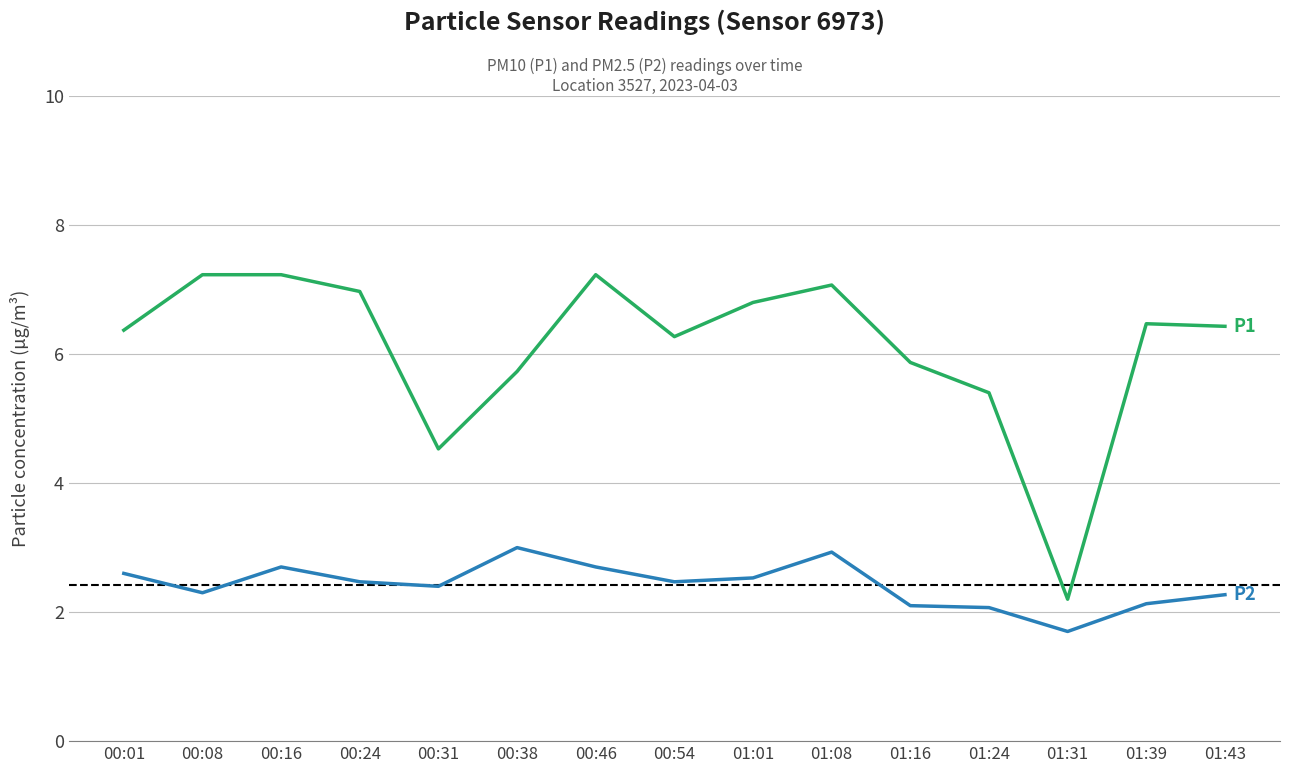

What is the spread (max minus min) of values at 00:31?

2.1